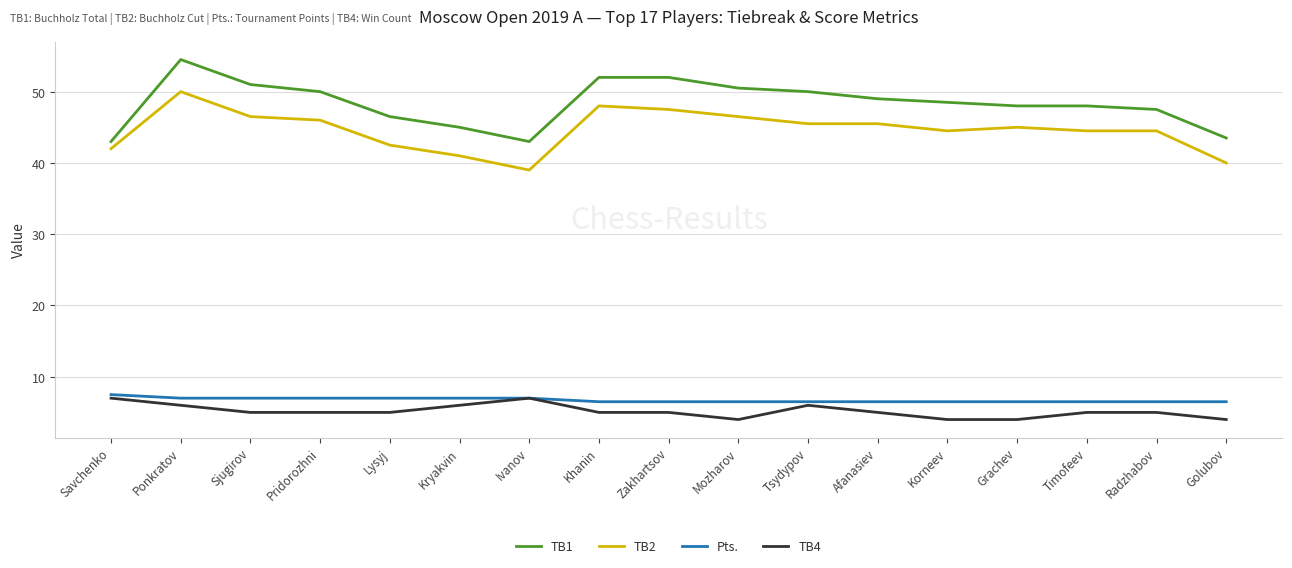

What are all the series names shown in the legend?

TB1, TB2, Pts., TB4